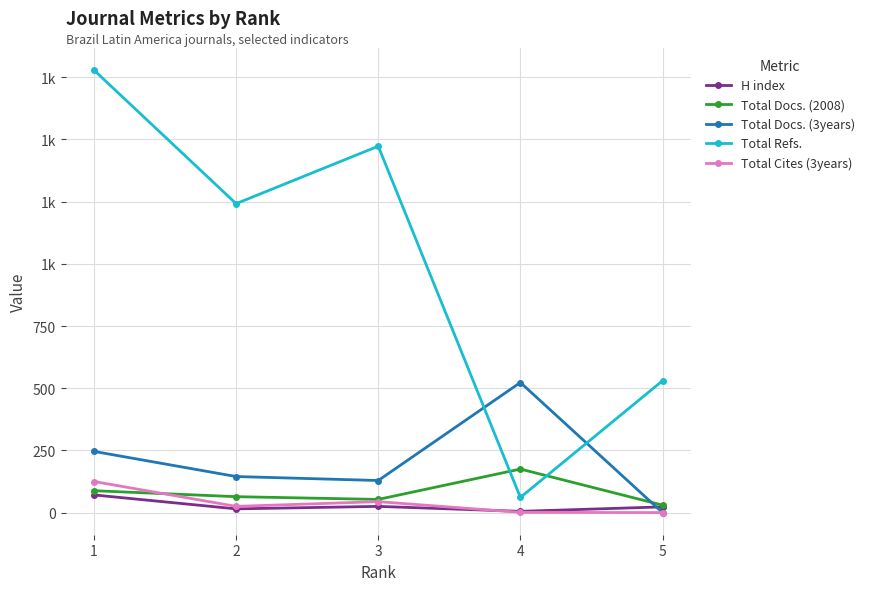

List the labels in order of Total Refs. value, smallest first.

4, 5, 2, 3, 1